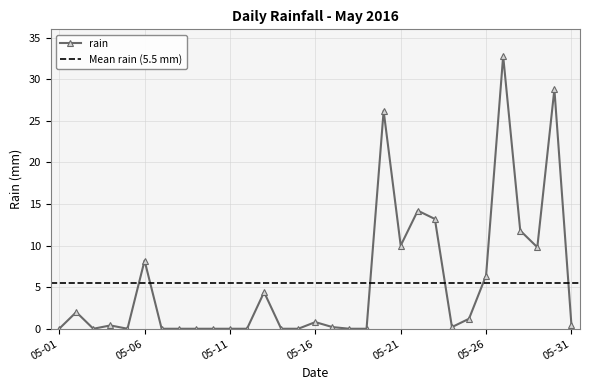

The value at 05-06 is 12.2. True or false?

False